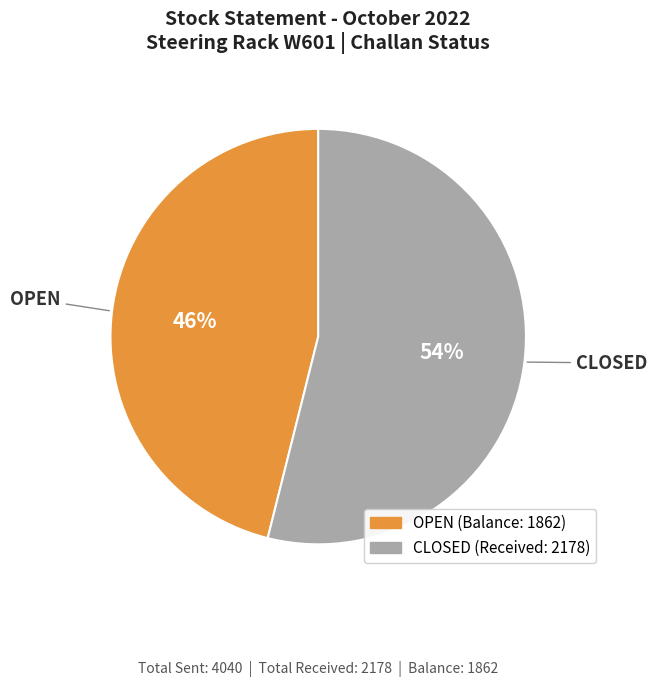

Rank the categories by value from highest to lowest.

CLOSED, OPEN